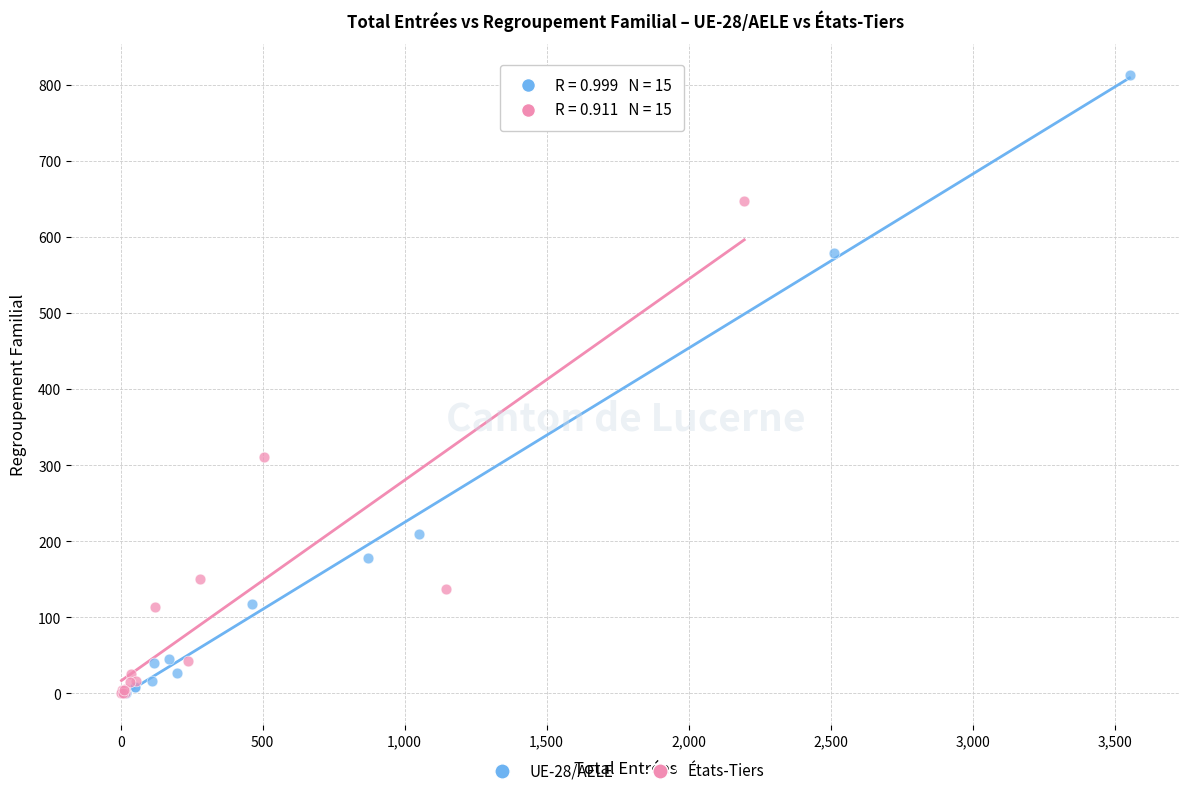

Which series has the widest spread of Y values?

UE-28/AELE